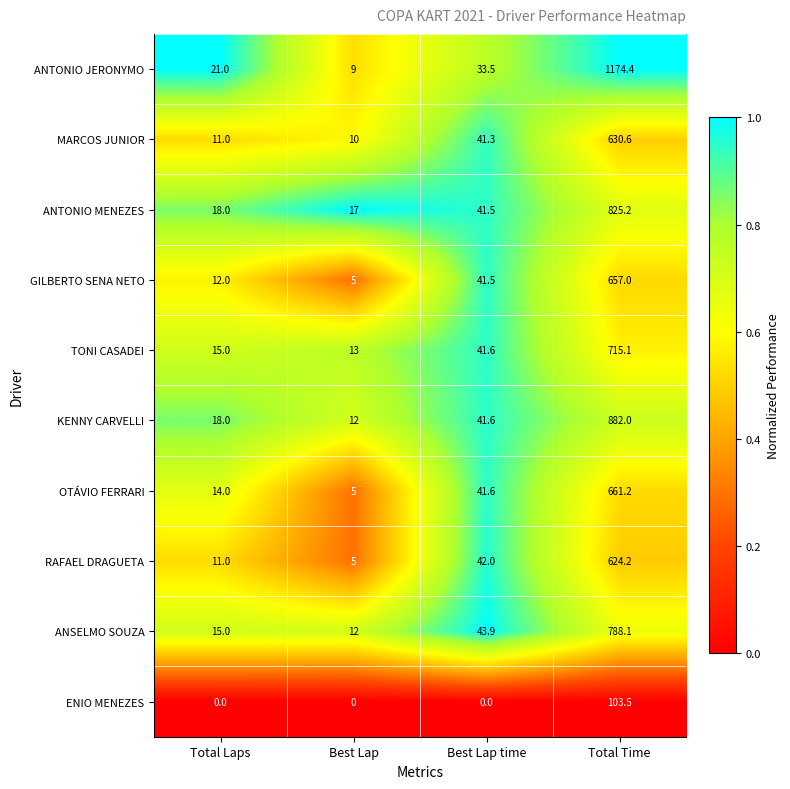

How many series are shown in this chart?

10